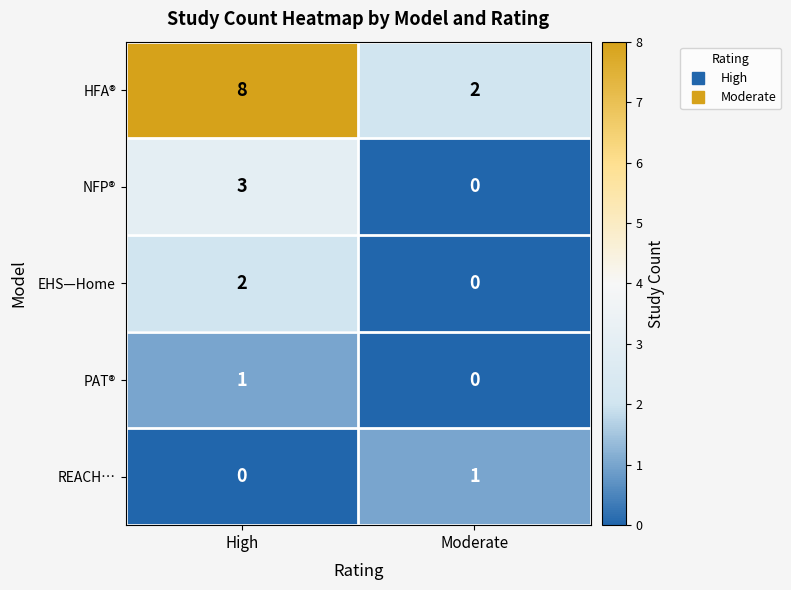

Which category has the lowest value in the NFP® series?

Moderate